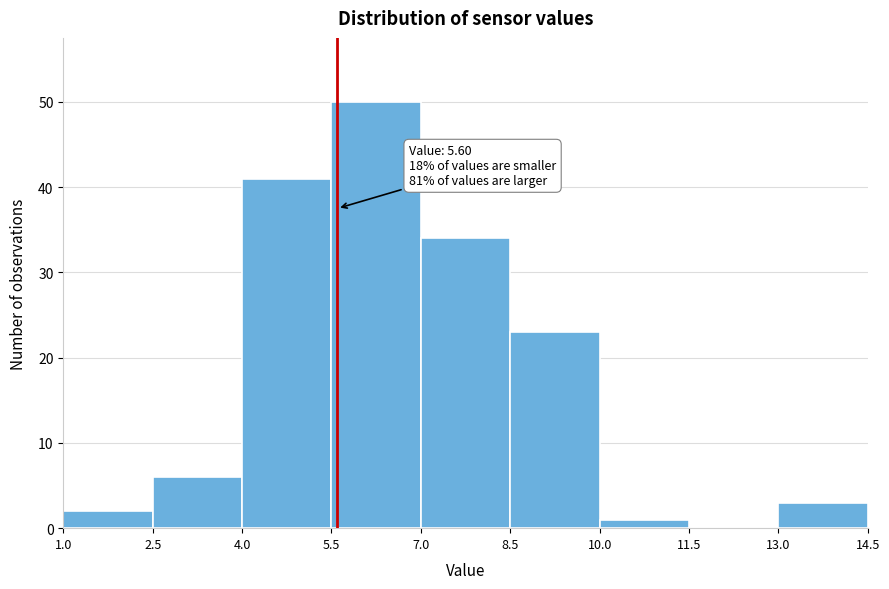

Over which range of the x-axis is the bar tallest?

5.5 to 7.0